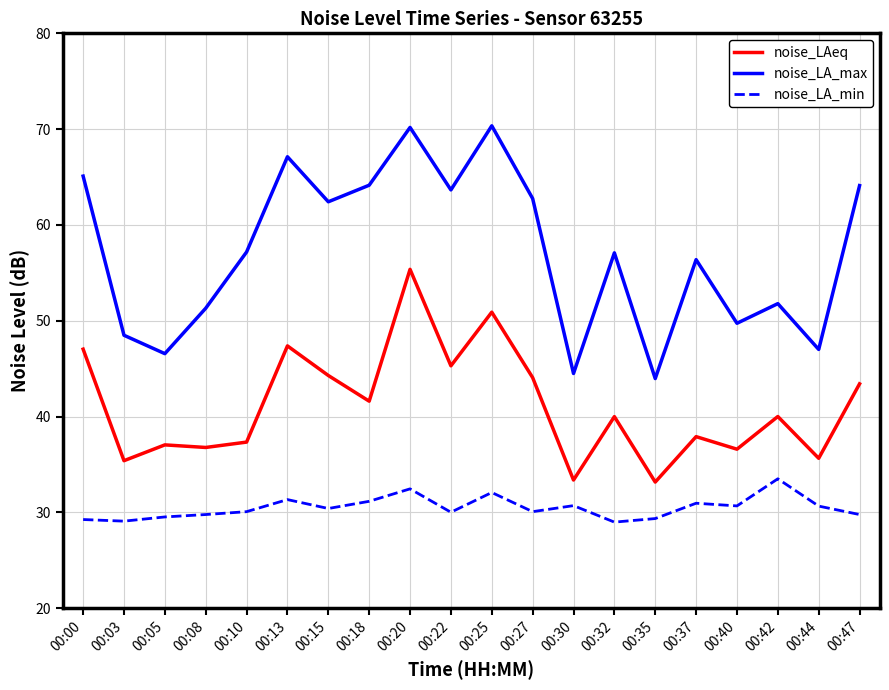

True or false: noise_LA_min and noise_LA_max cross at least once.

False